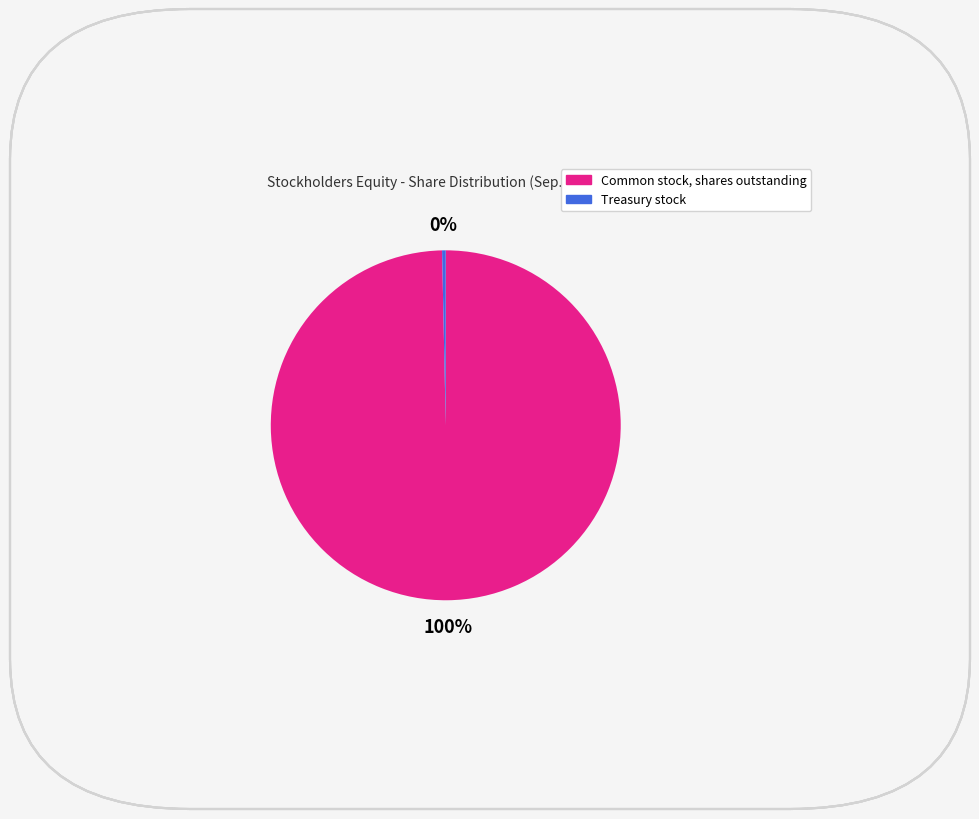

The Treasury stock slice represents 0% of the pie. True or false?

True